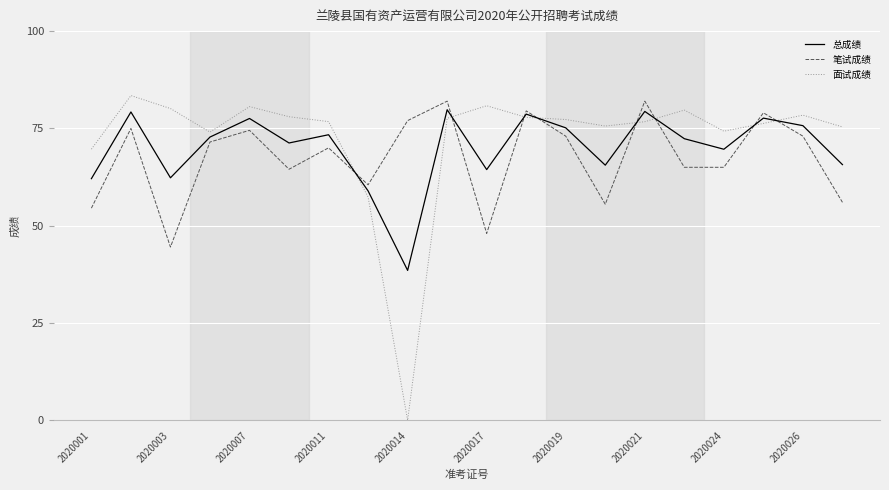

How many lines are shown in the chart?

3